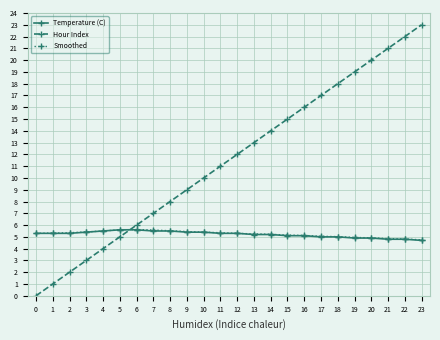

The value of Smoothed at 20 is 8.6. True or false?

False